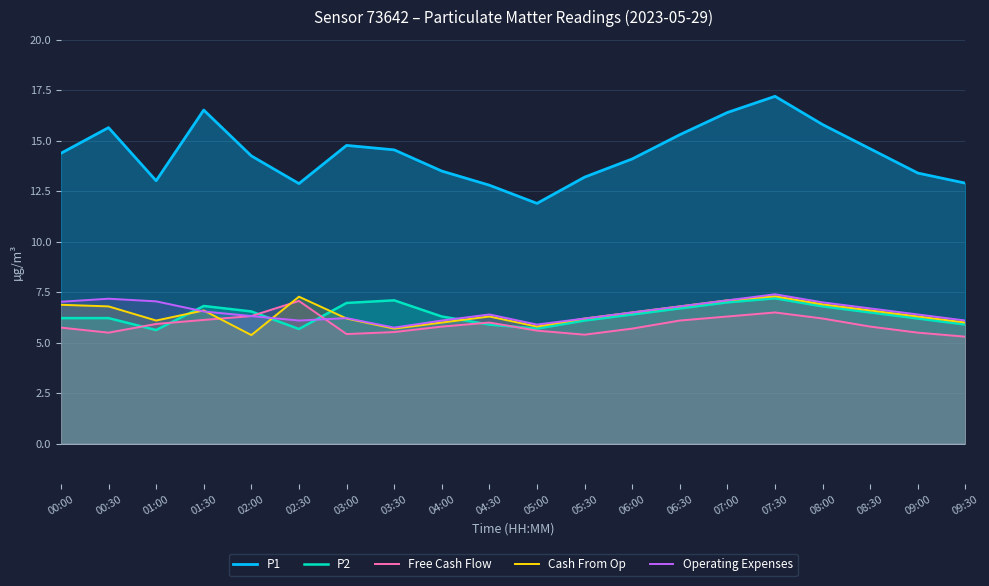

What are all the series names shown in the legend?

P1, P2, Free Cash Flow, Cash From Op, Operating Expenses